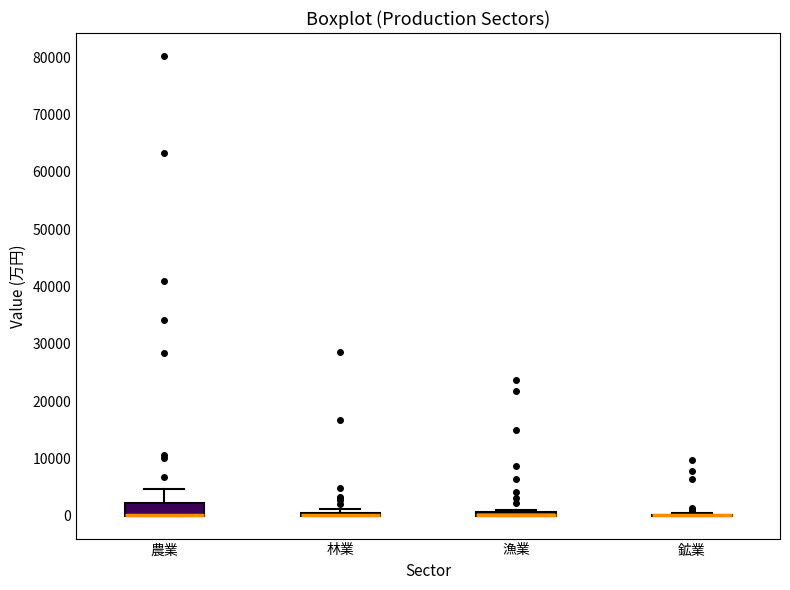

Which box is the tallest, from its lower edge to its upper edge?

農業